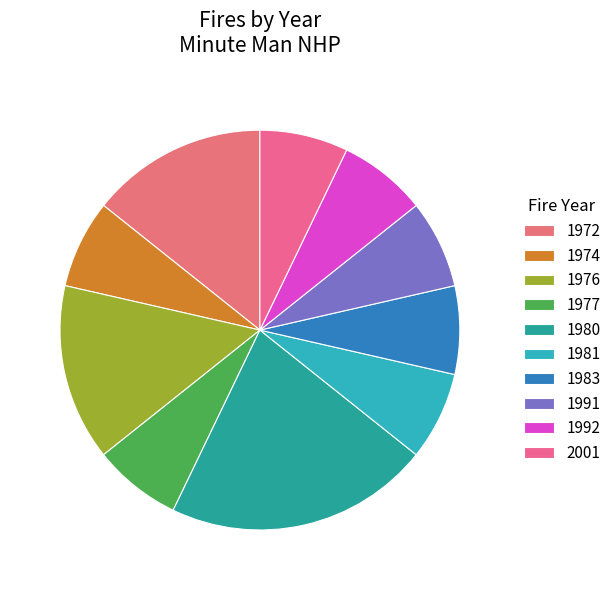

Is 1981 the majority of the pie?

No